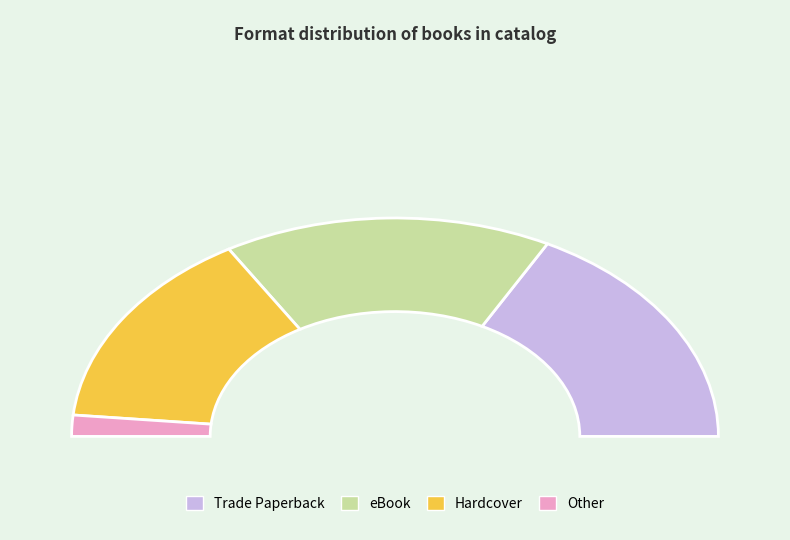

To the nearest percent, what is the difference between the Trade Paperback and Hardcover slice percentages?

5%